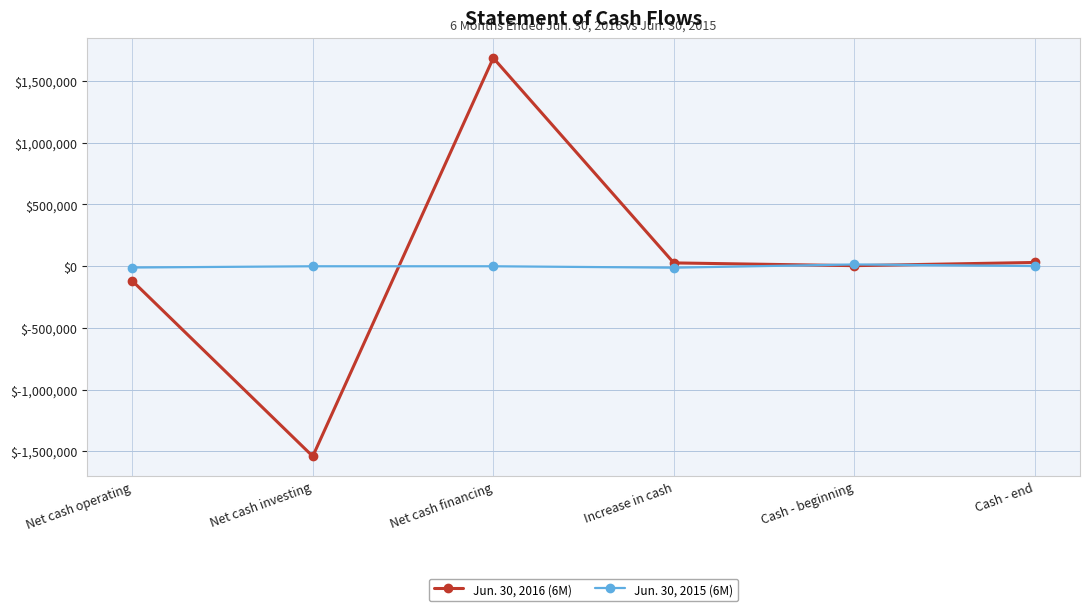

At which category does the chart reach its peak across all series?

Net cash financing